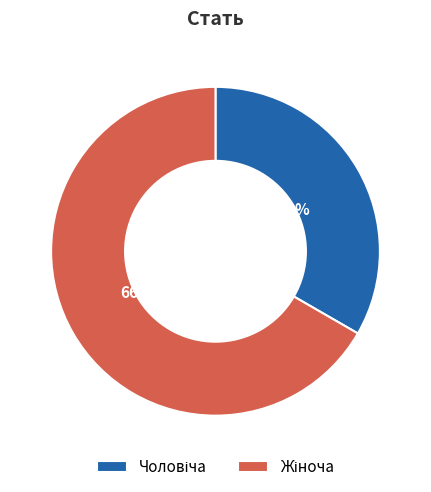

Is there a majority slice in this chart?

Yes